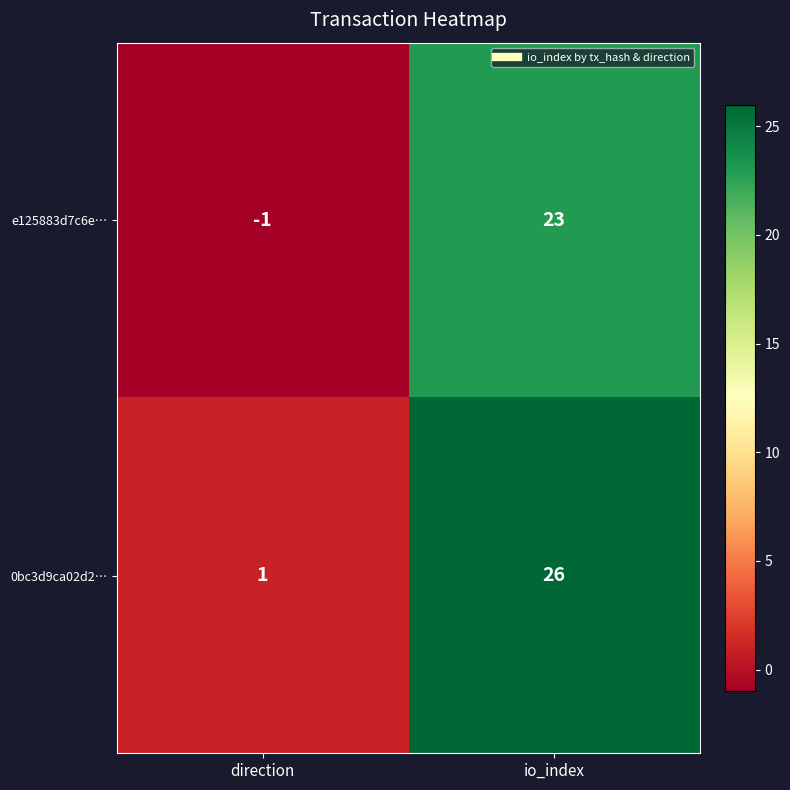

Rank the series at io_index from lowest to highest value.

e125883d7c6e…, 0bc3d9ca02d2…